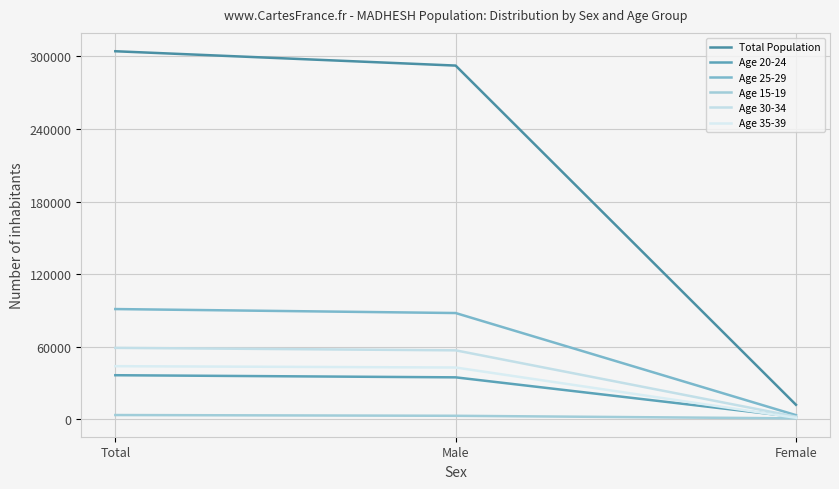

What is the minimum value for Age 35-39?

1106